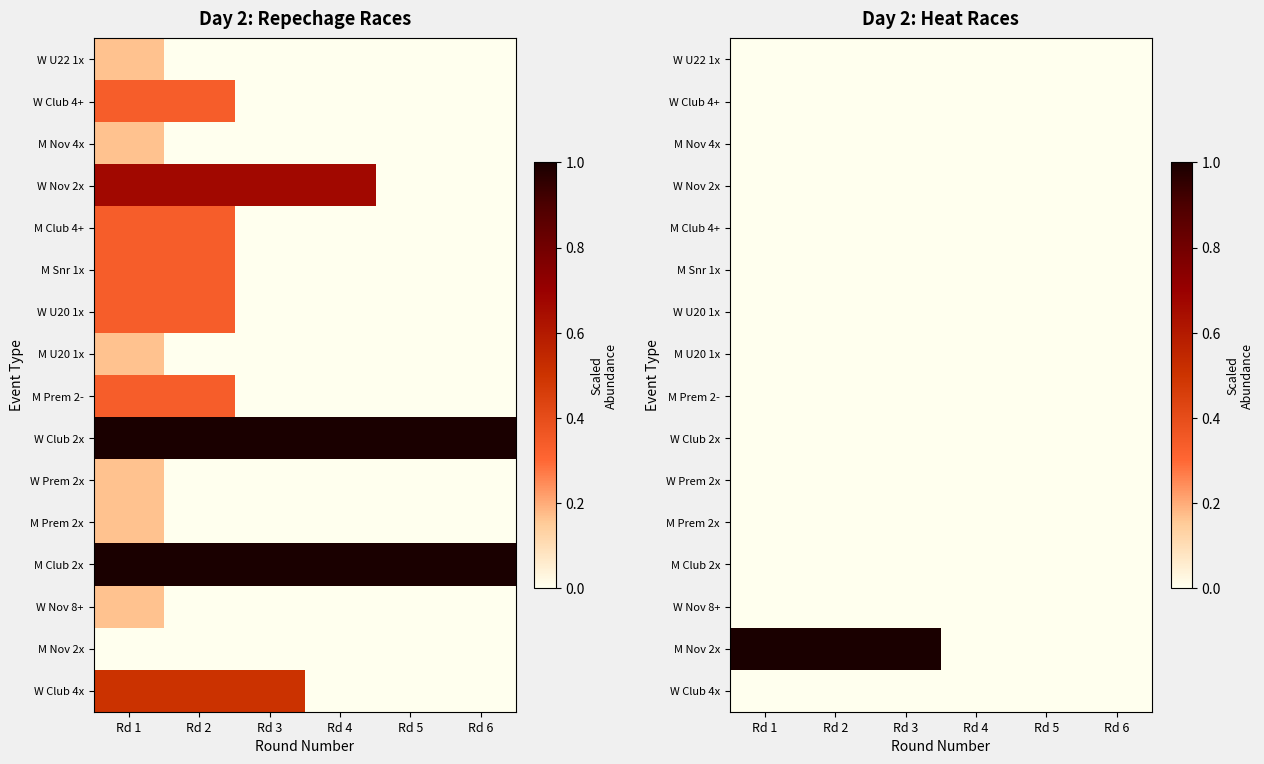

What is the difference between the highest and lowest values at Rd 2?

1